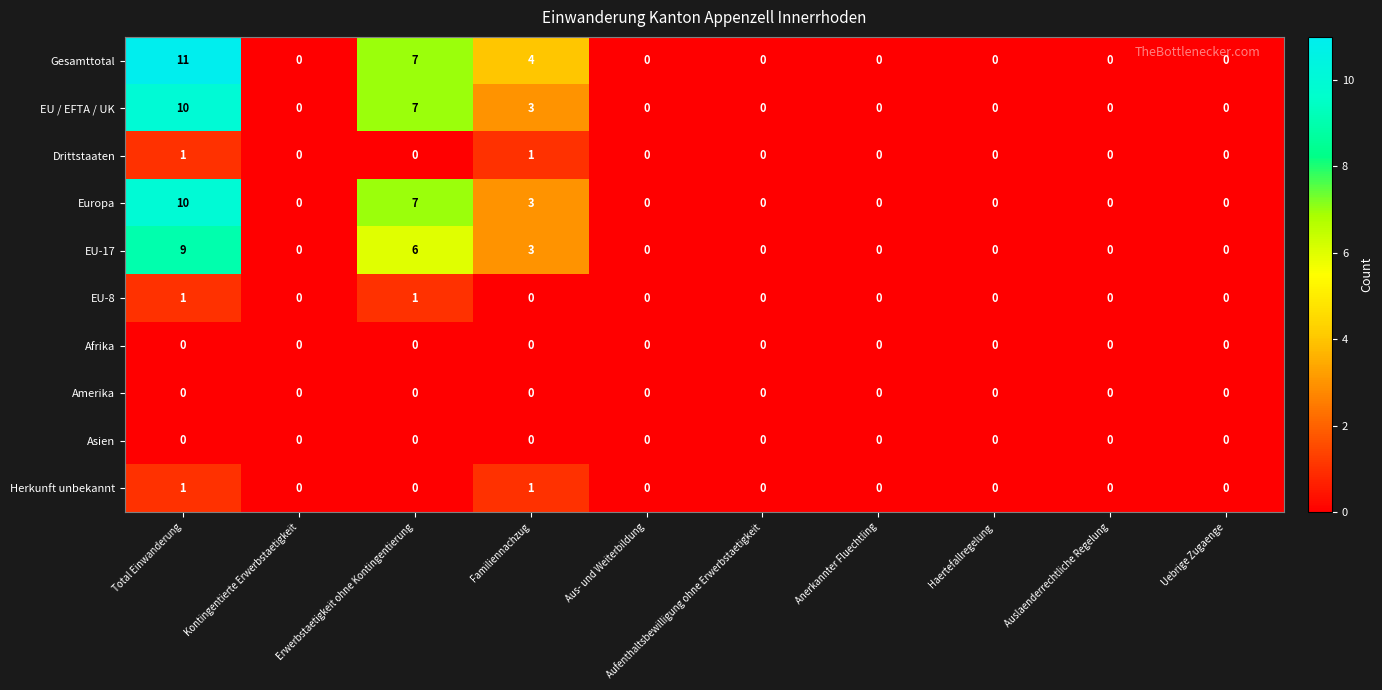

Which series has the largest total across all categories?

Gesamttotal